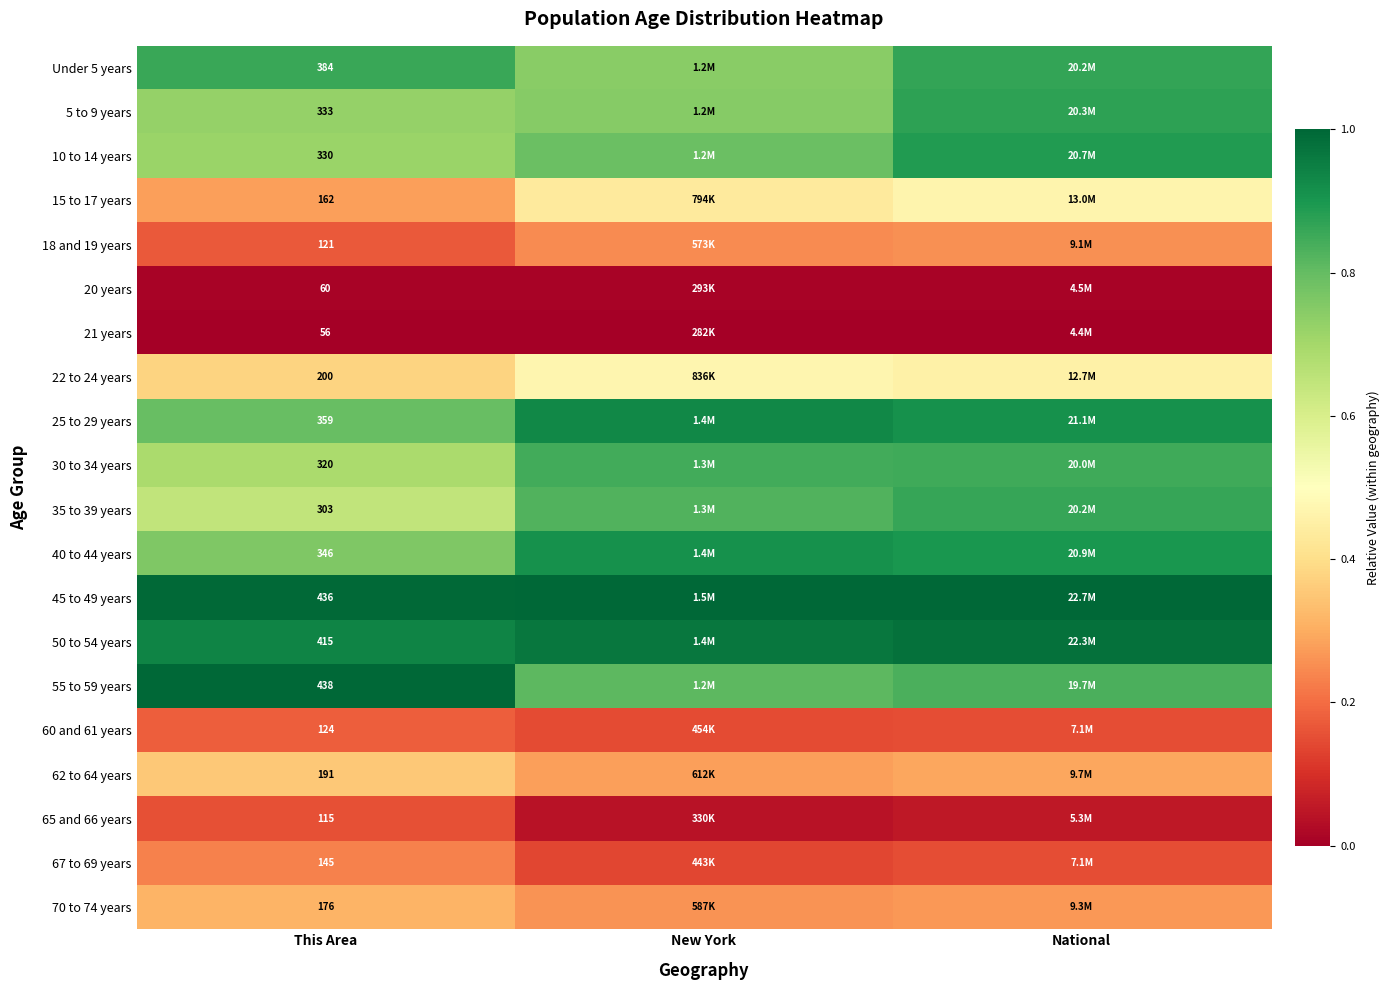

At how many categories does at least one series exceed 0?

3